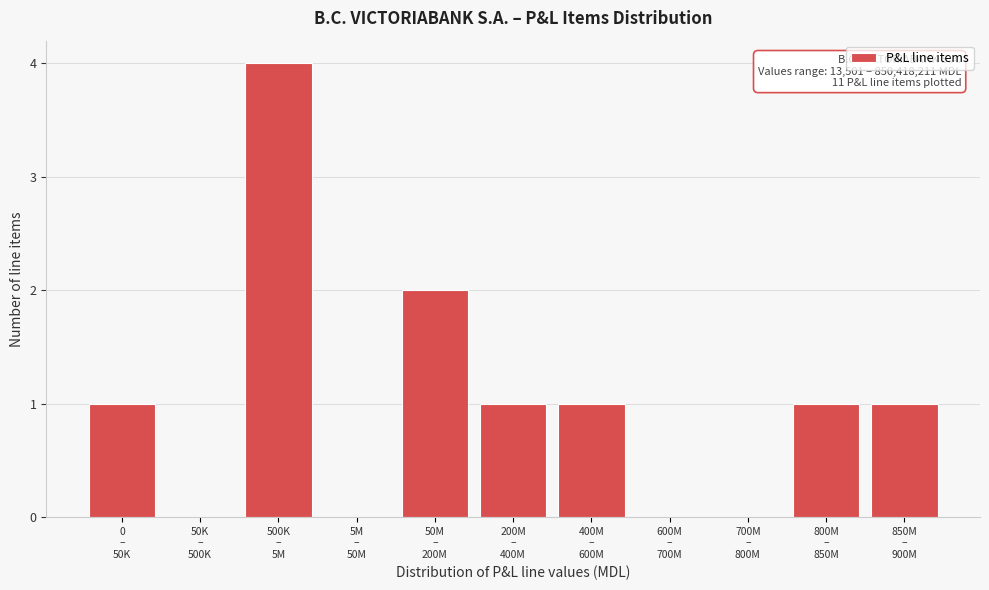

What is the sum of all values?

11